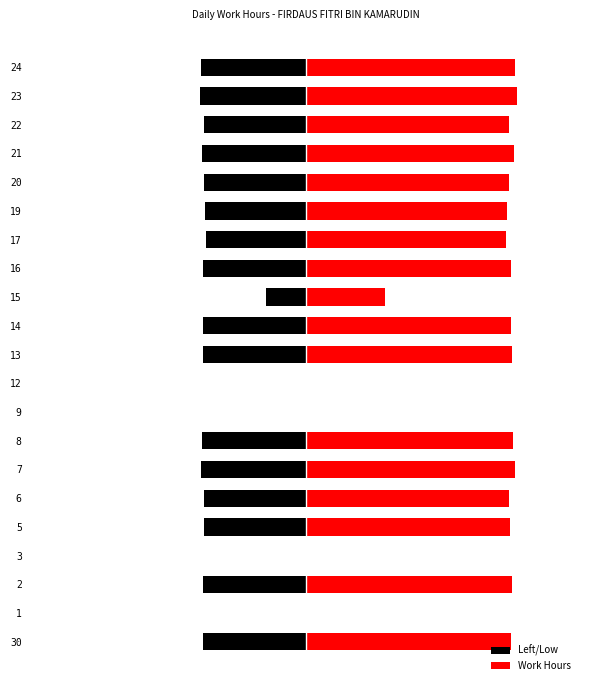

At which label does Left/Low first exceed -4?

1